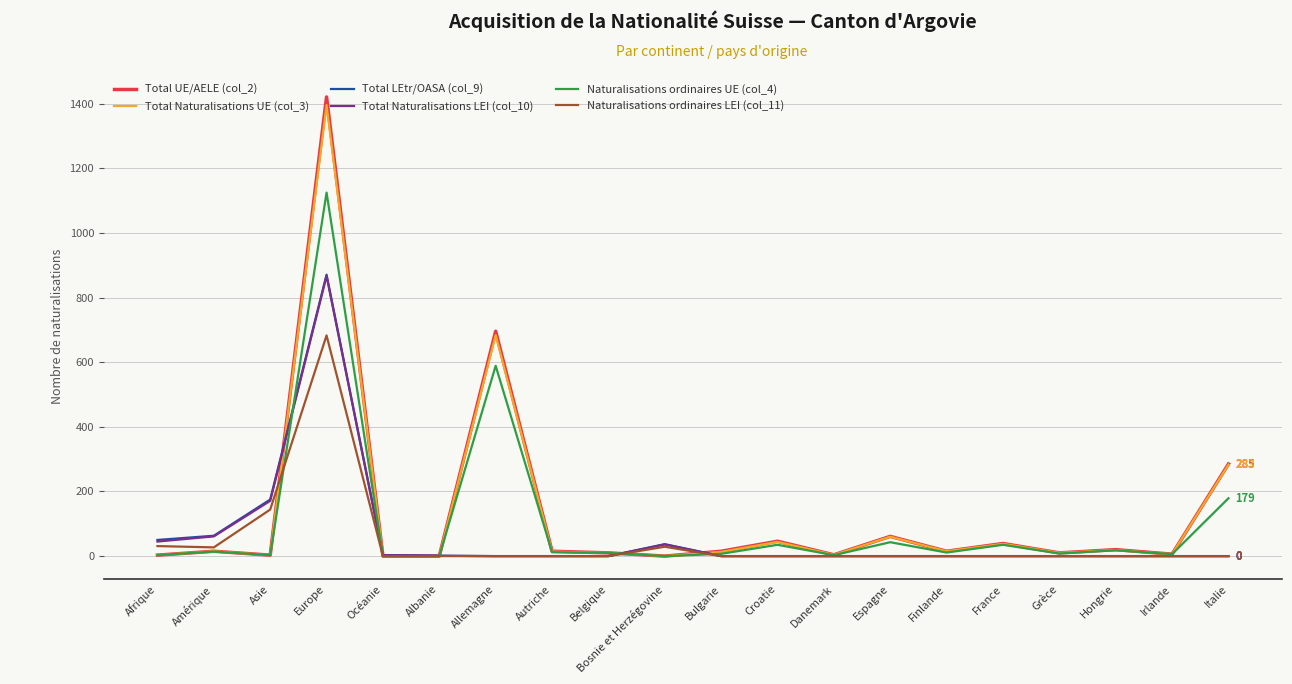

Which series has the widest spread of values?

Total UE/AELE (col_2)